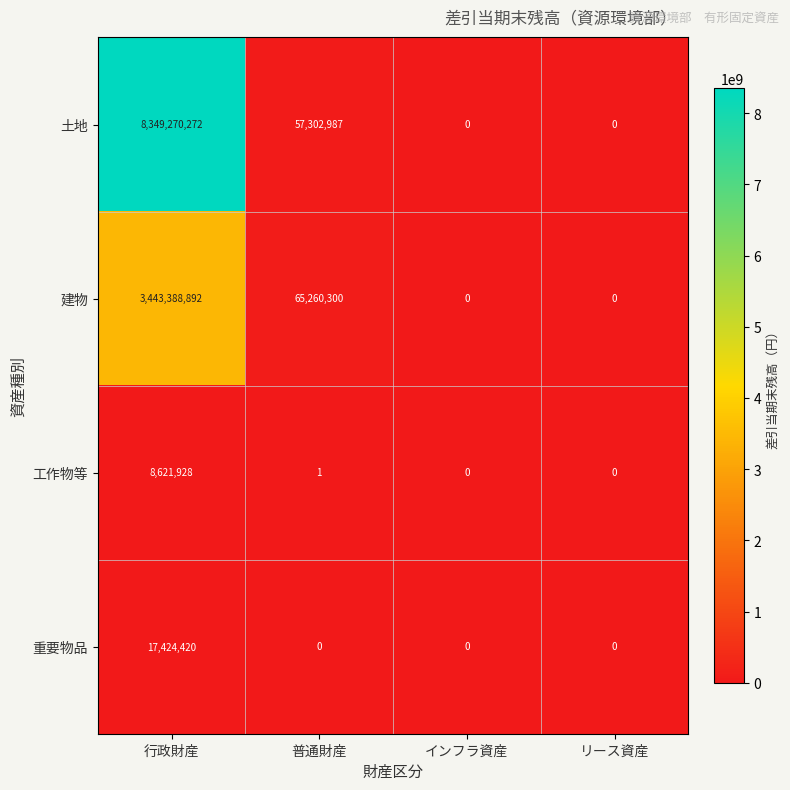

How many values in the 重要物品 series exceed 0?

1